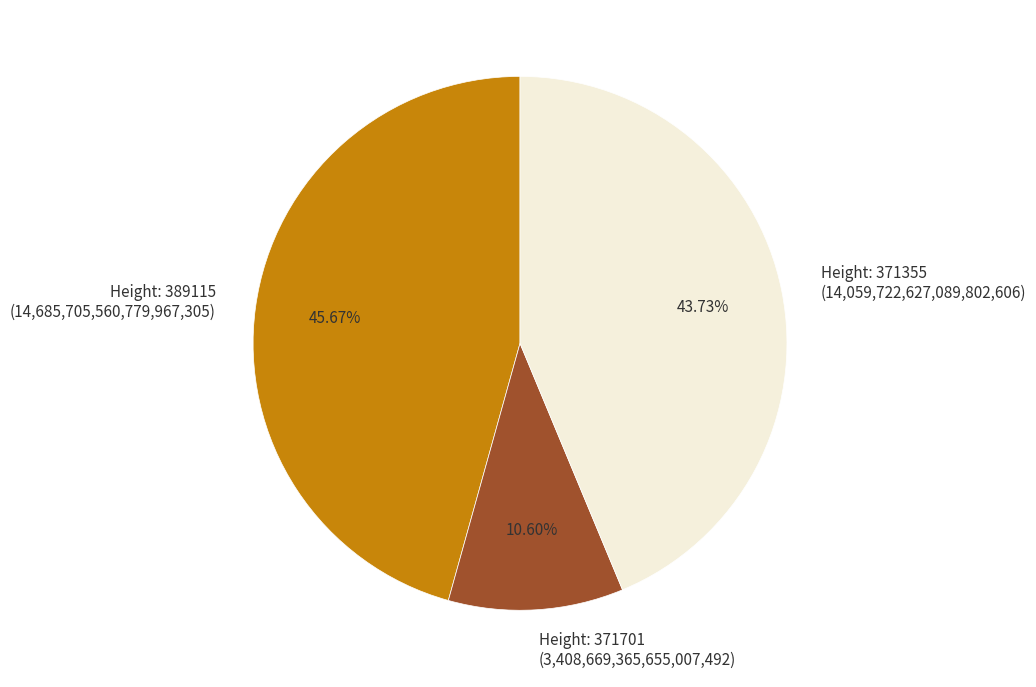

What is the smallest slice in the pie chart?

Height: 371701 (3,408,669,365,655,007,492)